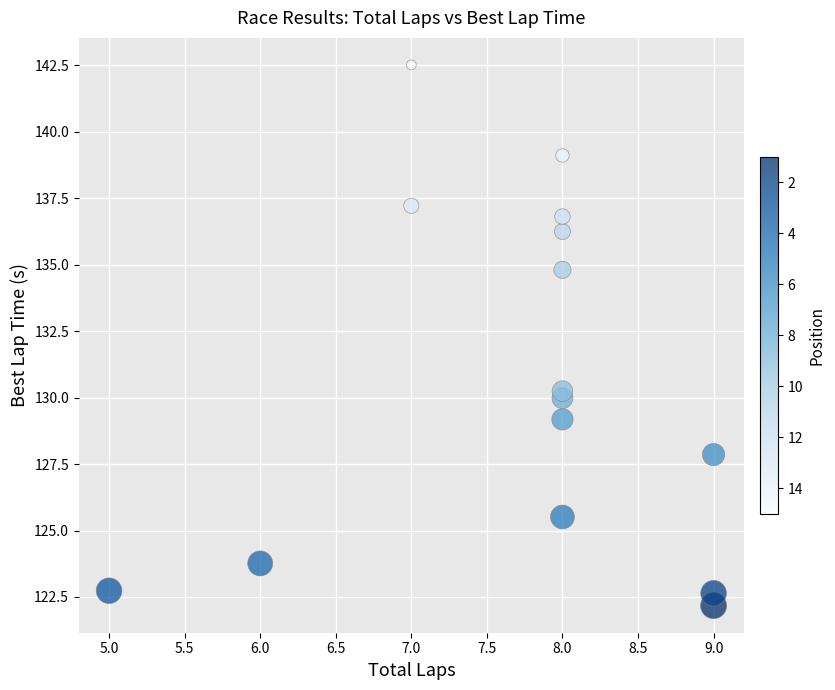

What is the range of X values (max minus min)?

4.0